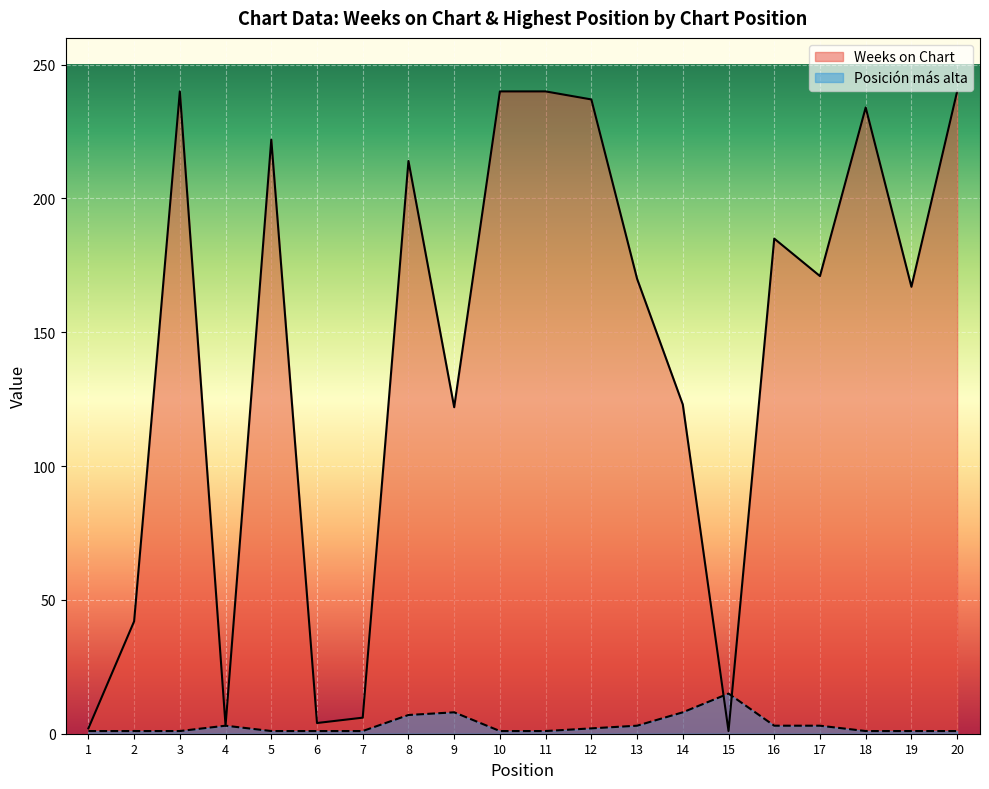

Is the value of Weeks on Chart at 3 greater than the value of Posición más alta at 17?

Yes